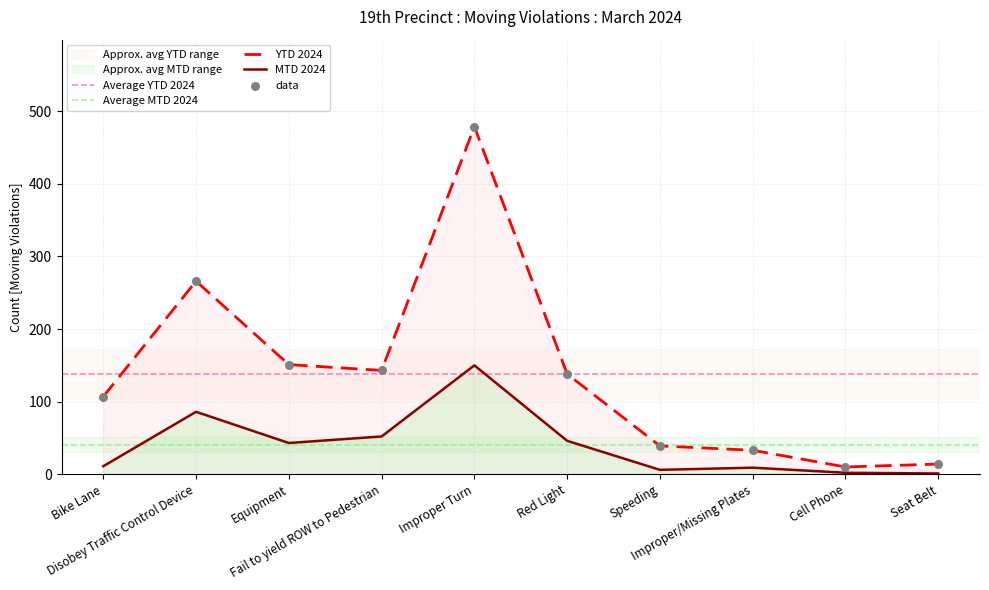

Which series has the largest Y range (max minus min)?

YTD 2024